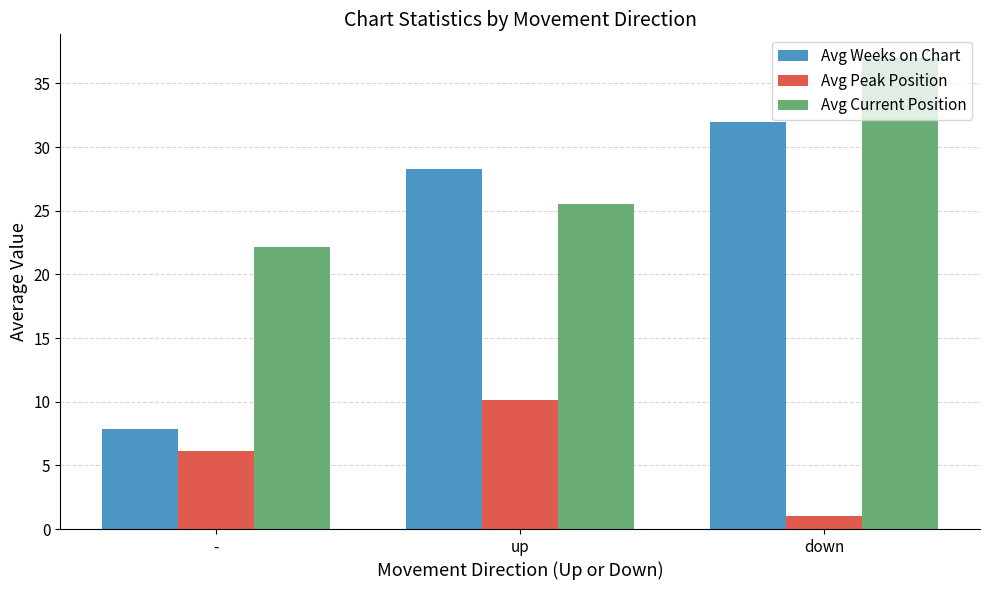

Where does the Avg Current Position series first go above 25?

up